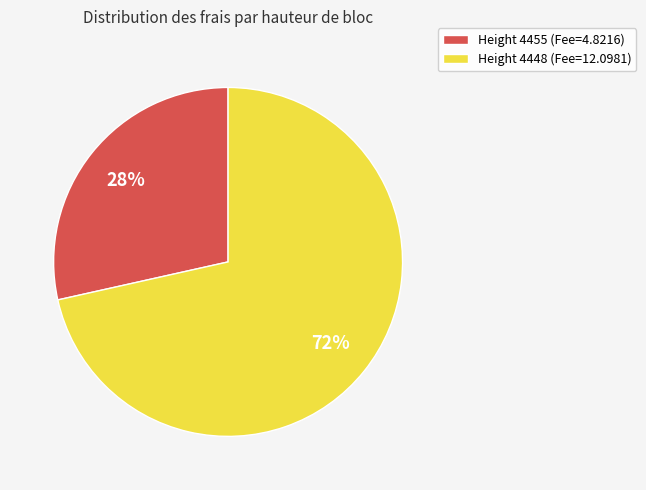

Count the number of slices in the pie.

2